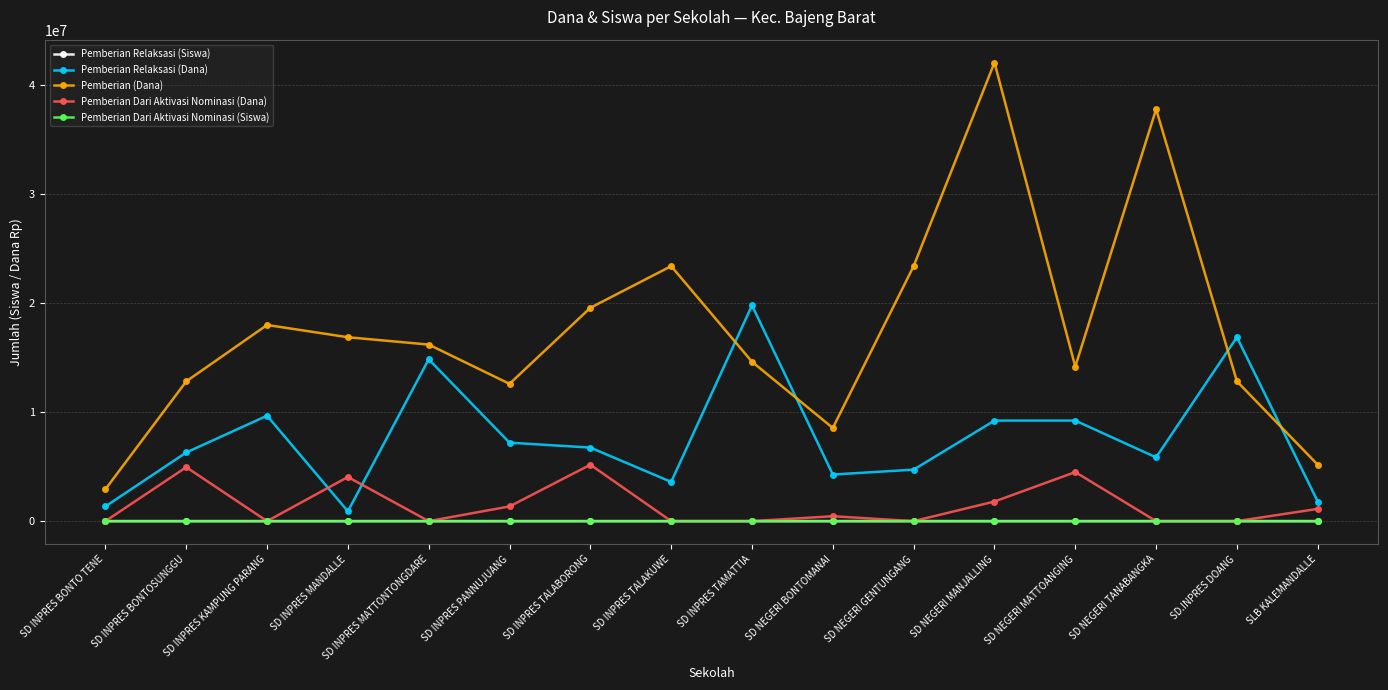

True or false: Pemberian Relaksasi (Siswa) and Pemberian Relaksasi (Dana) intersect in this chart.

False